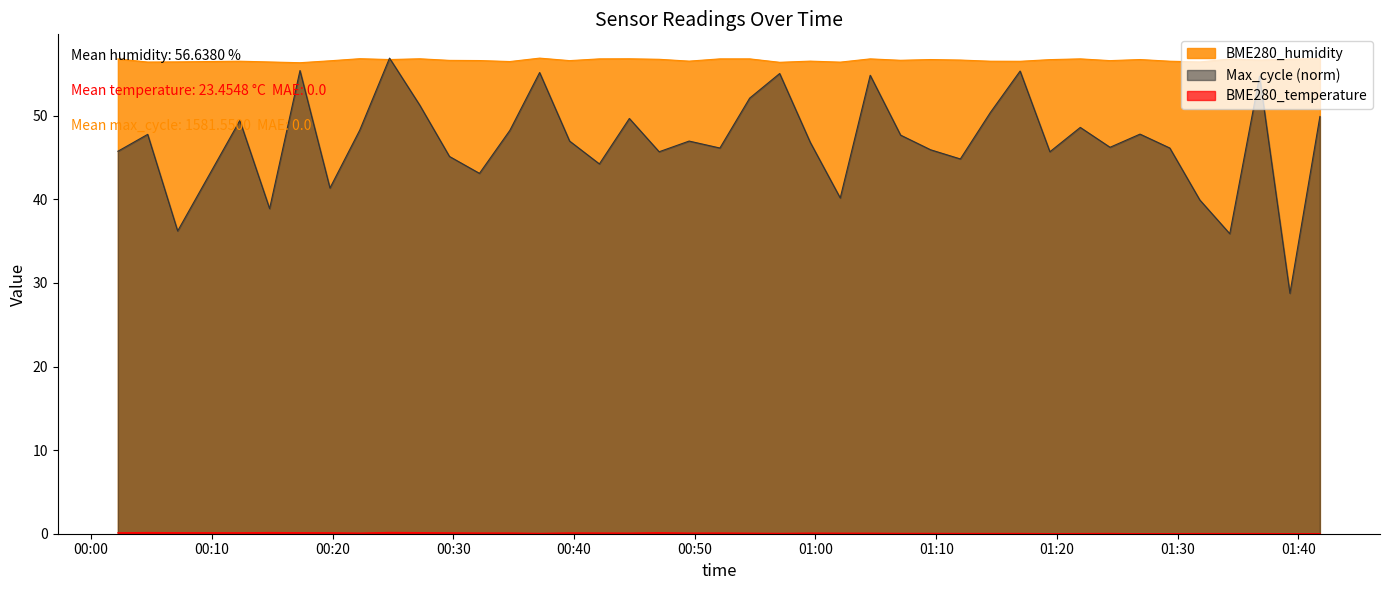

What is the difference between the maximum and minimum values in the BME280_humidity series?

0.5